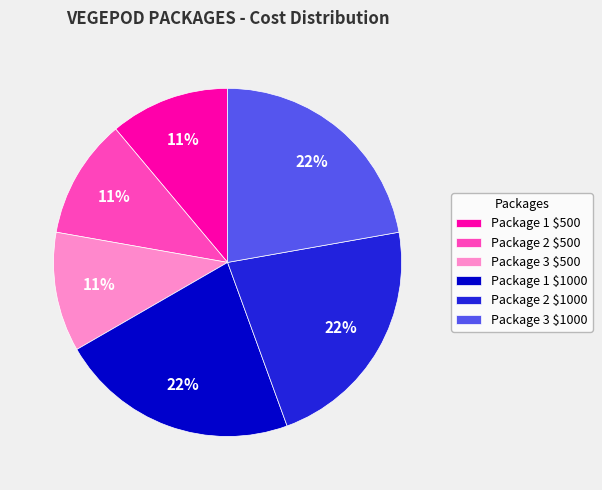

To the nearest percent, what is the difference between the Package 3 $1000 and Package 3 $500 slice percentages?

11%